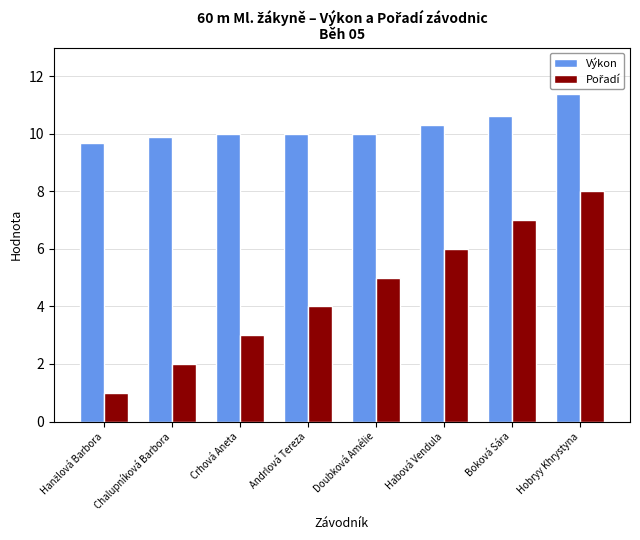

What is the difference between the highest and lowest values at Andrlová Tereza?

6.0